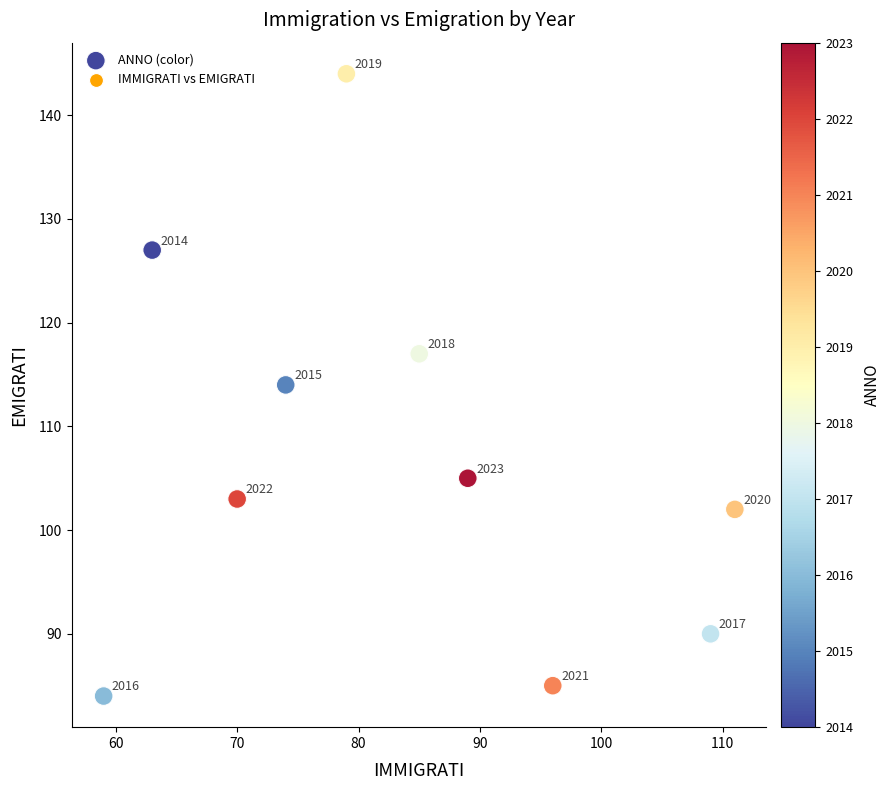

What is the range of Y values (max minus min)?

60